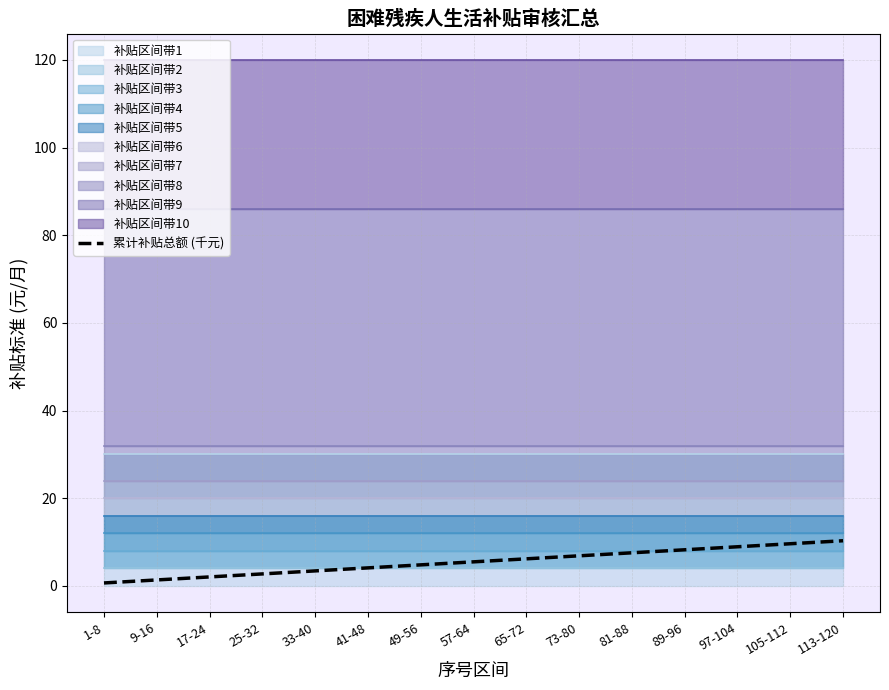

Between 73-80 and 1-8, which is larger?

73-80